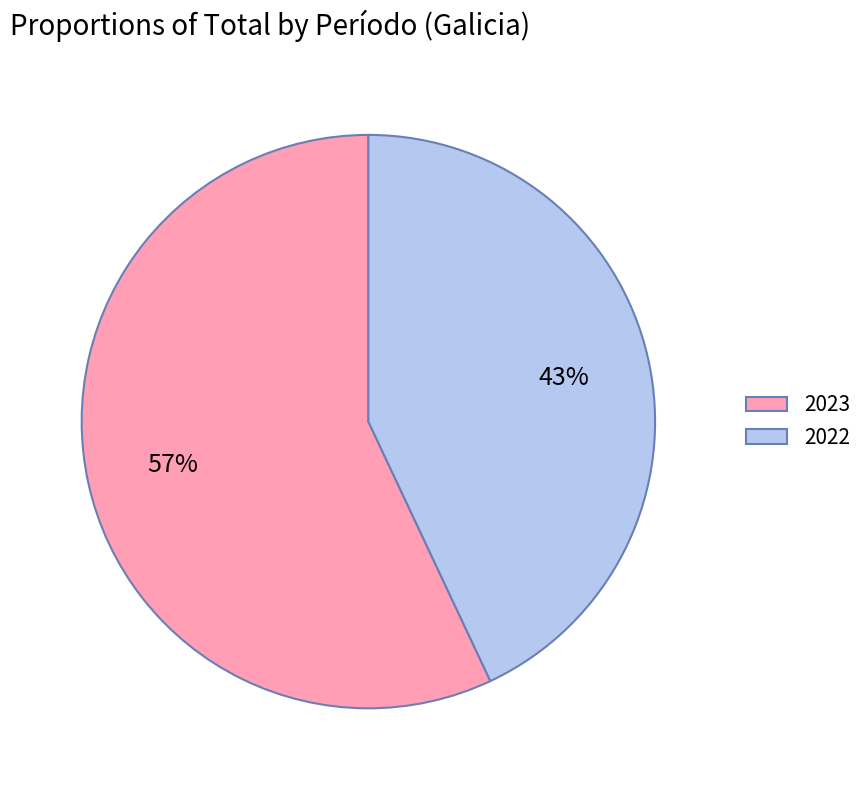

To the nearest percent, what is the difference between the largest and smallest slice percentages?

14%